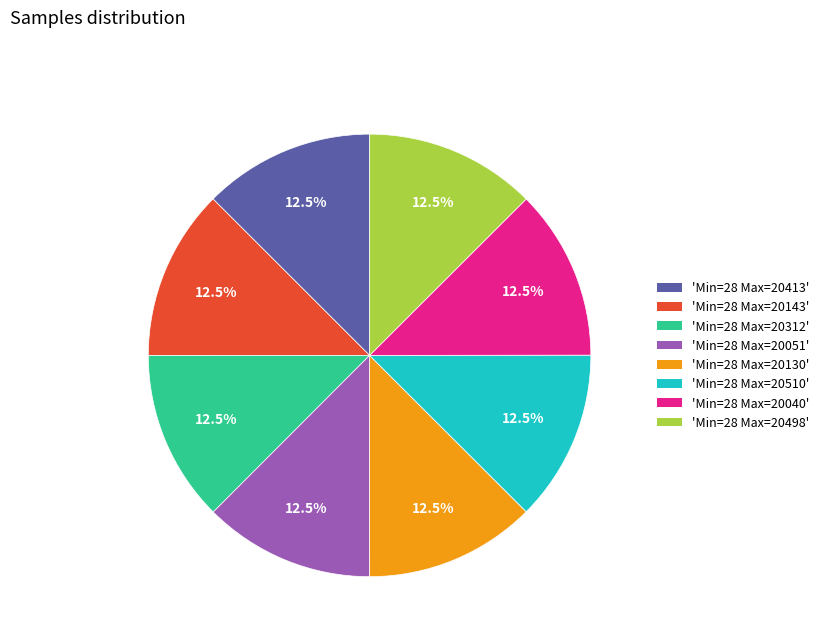

To the nearest percent, what is the average slice percentage?

12%